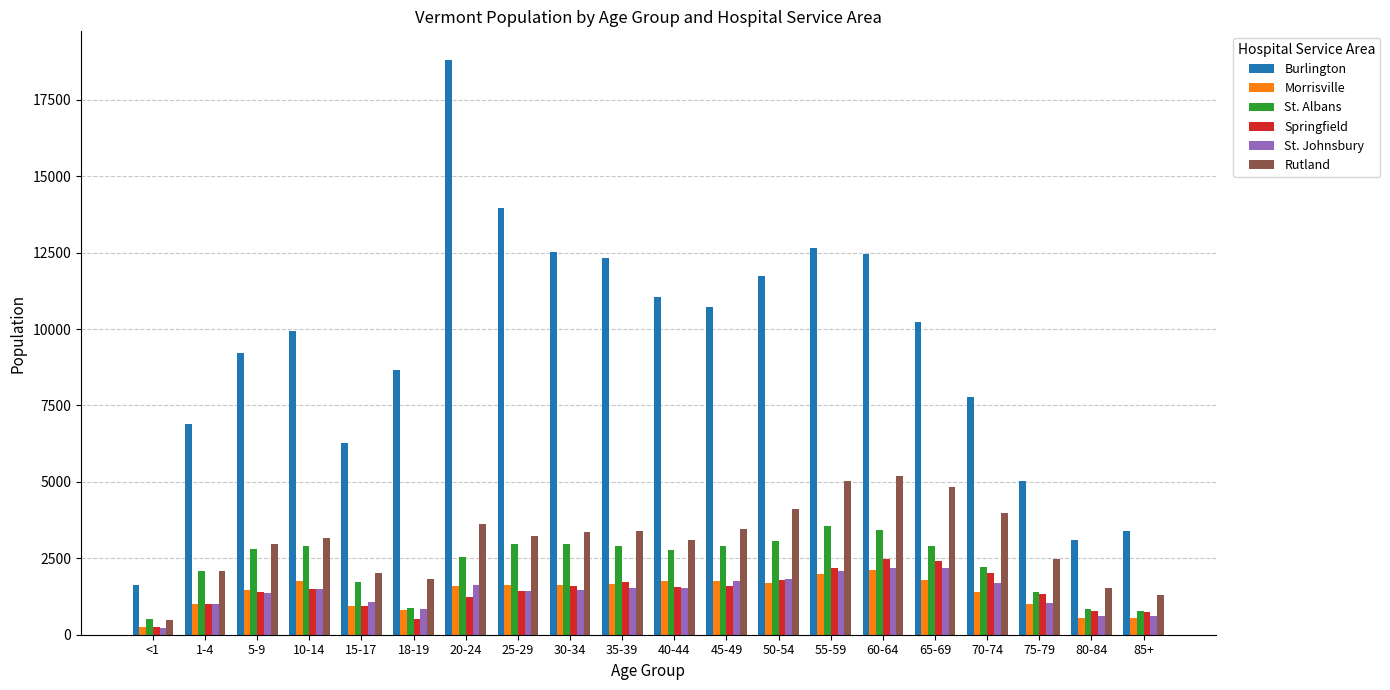

Where does the Burlington series first go above 10237?

20-24